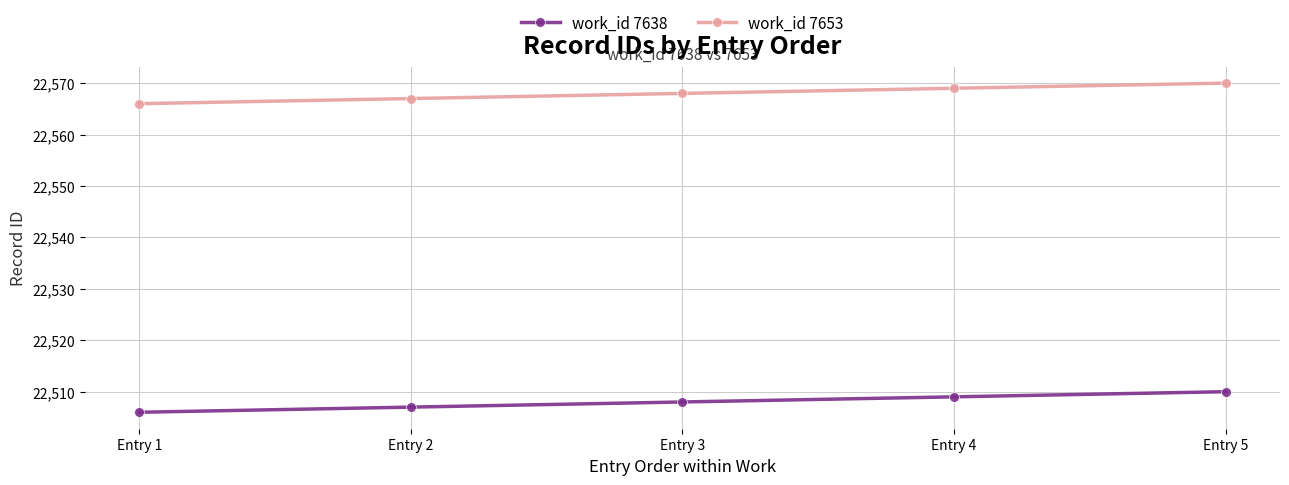

Reading right to left, transcribe all the data shown in this chart.

work_id 7638: Entry 5=22510	Entry 4=22509	Entry 3=22508	Entry 2=22507	Entry 1=22506
work_id 7653: Entry 5=22570	Entry 4=22569	Entry 3=22568	Entry 2=22567	Entry 1=22566